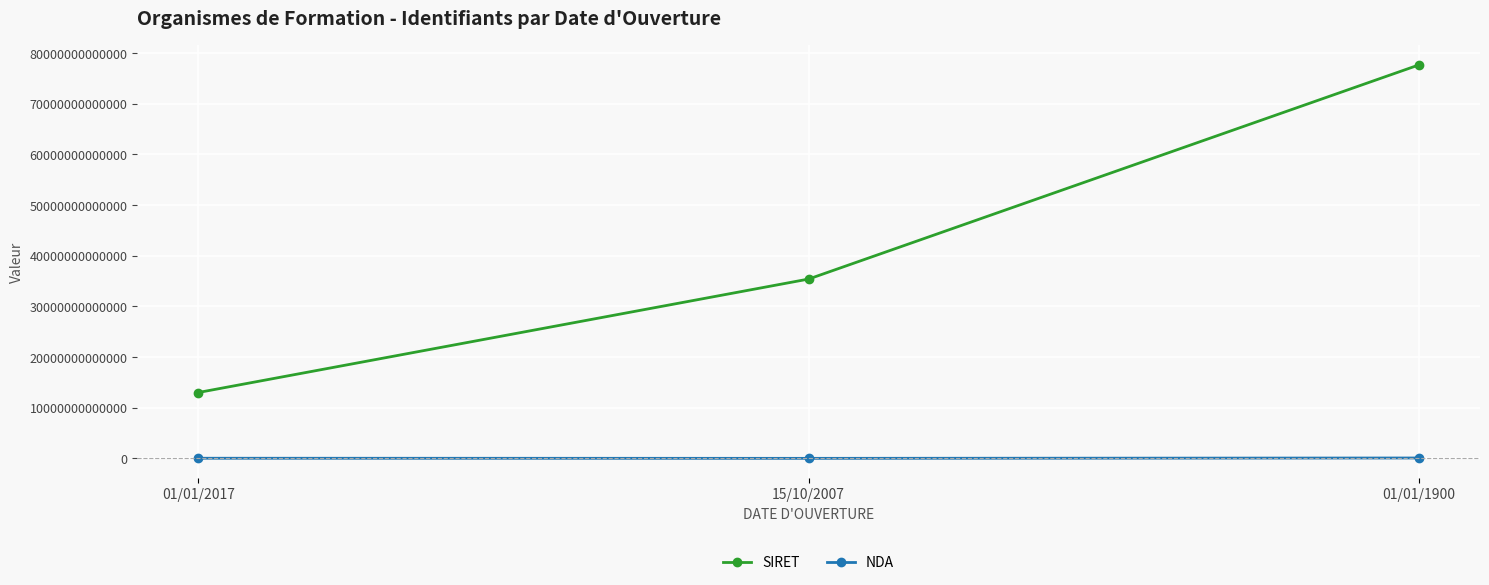

At which category is the sum across all series the highest?

01/01/1900